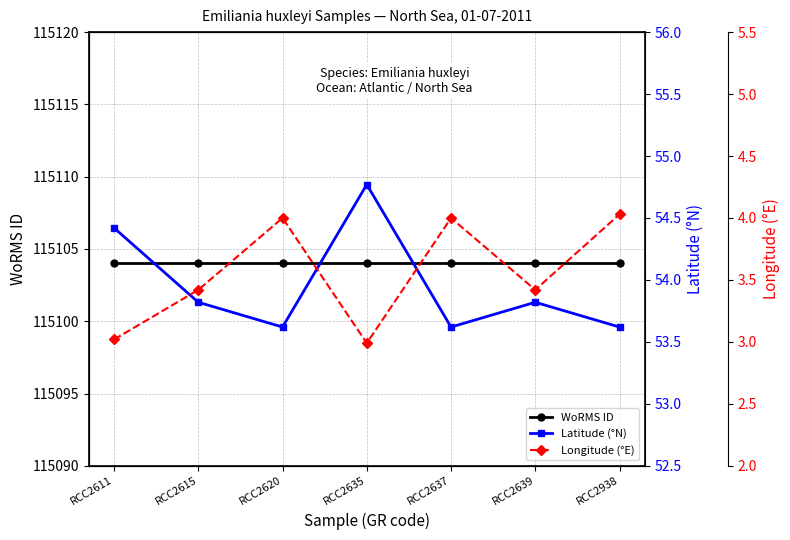

What is the value of the WoRMS ID point at the 4th from the left?

115104.0